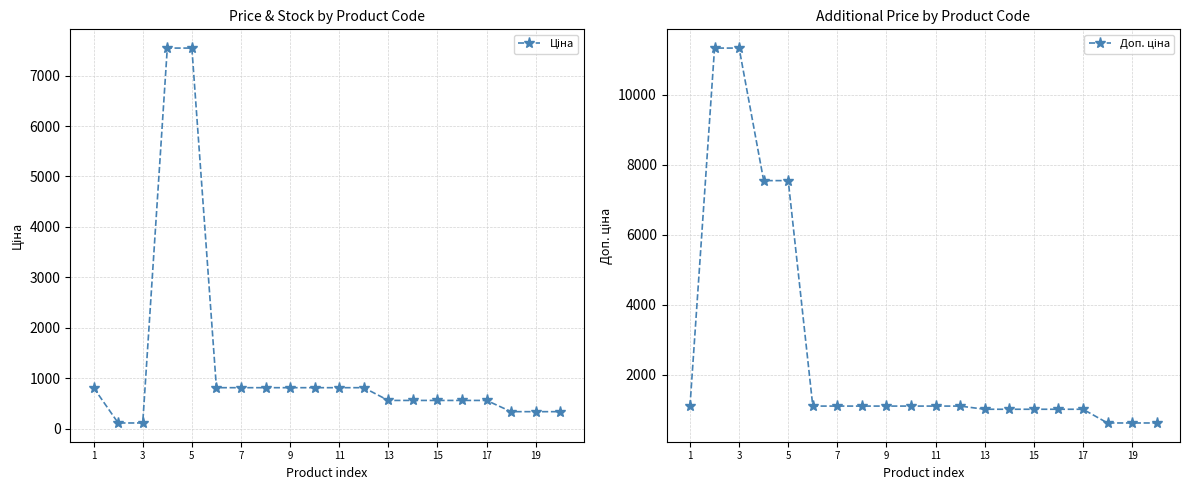

What is the sum of all Ціна values?

25636.4